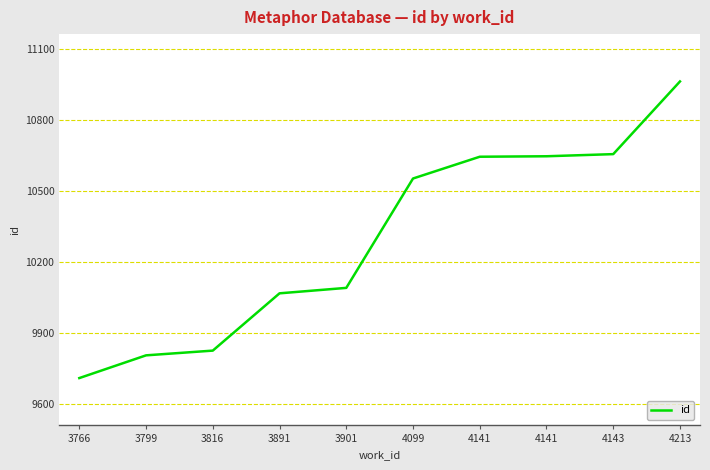

Does the chart display data point markers on the line(s)?

No